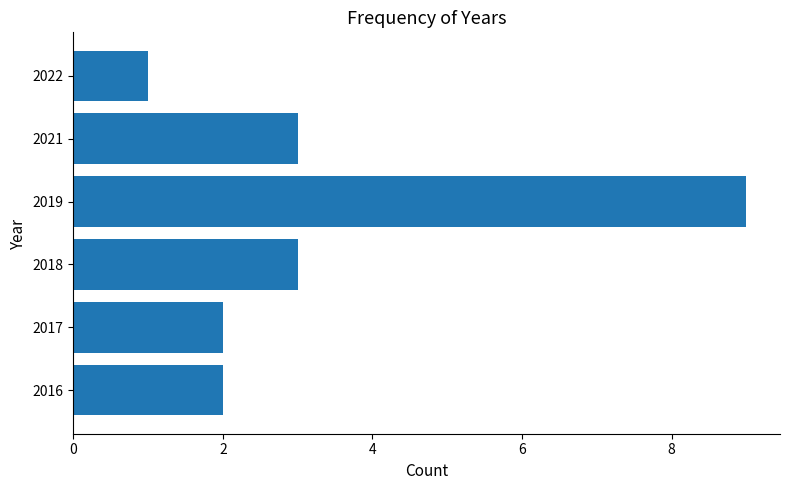

What is the average value?

3